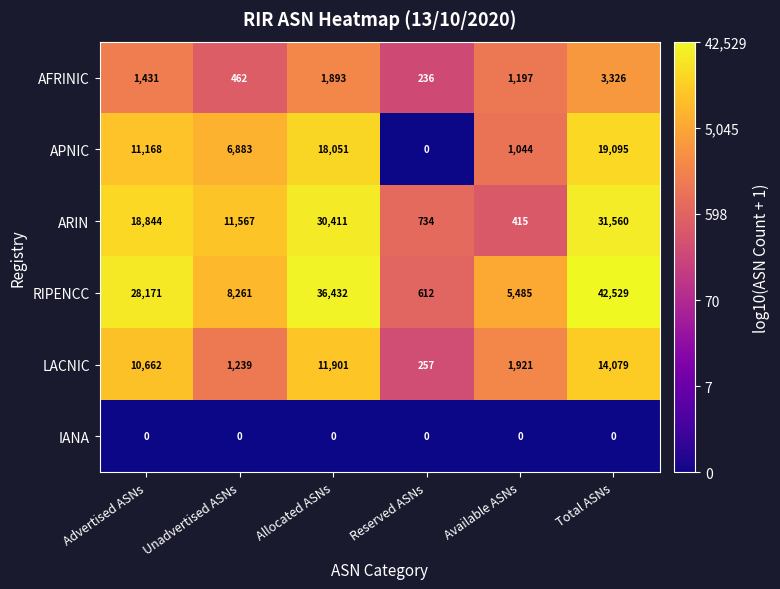

Rank the series by their maximum value, from lowest to highest.

IANA, AFRINIC, LACNIC, APNIC, ARIN, RIPENCC